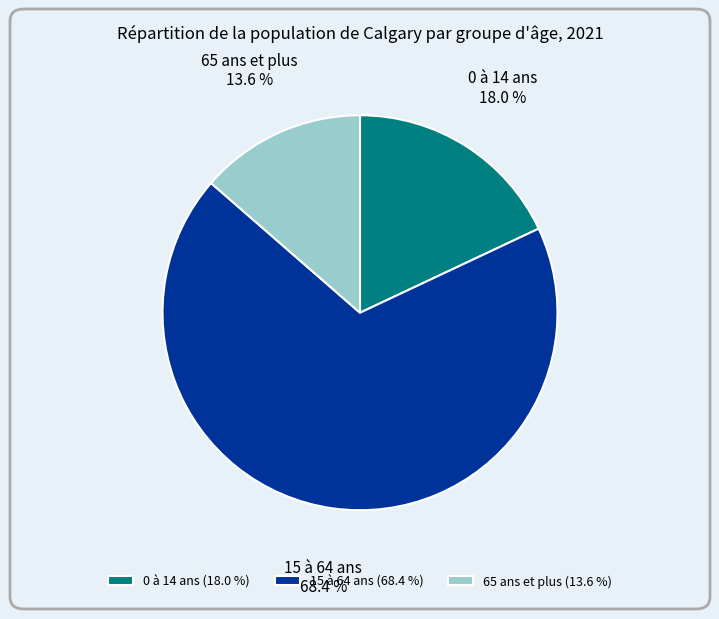

Which has a higher value, 65 ans et plus (13.6 %) or 15 à 64 ans (68.4 %)?

15 à 64 ans (68.4 %)